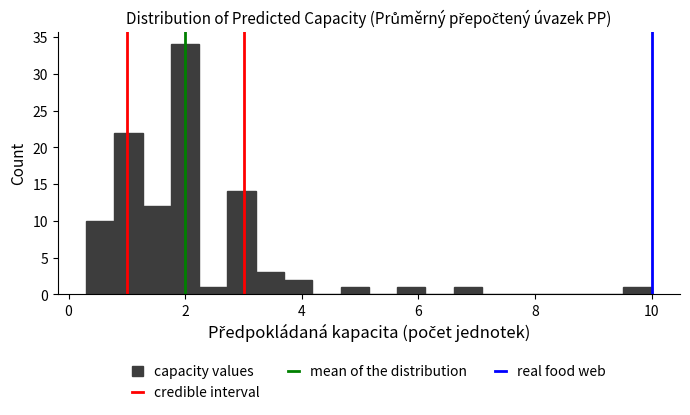

Read against the x-axis, roughly where is the centre of the tallest bar?

2.0